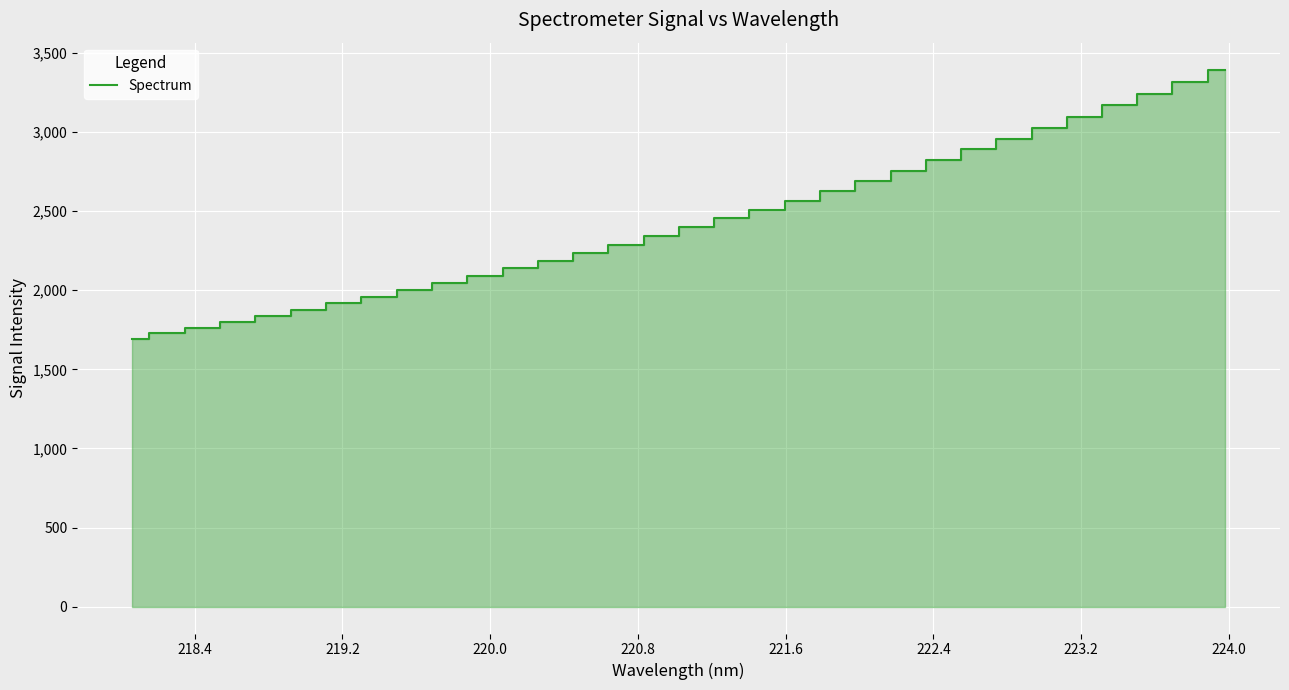

What is the smallest value displayed?

1694.6